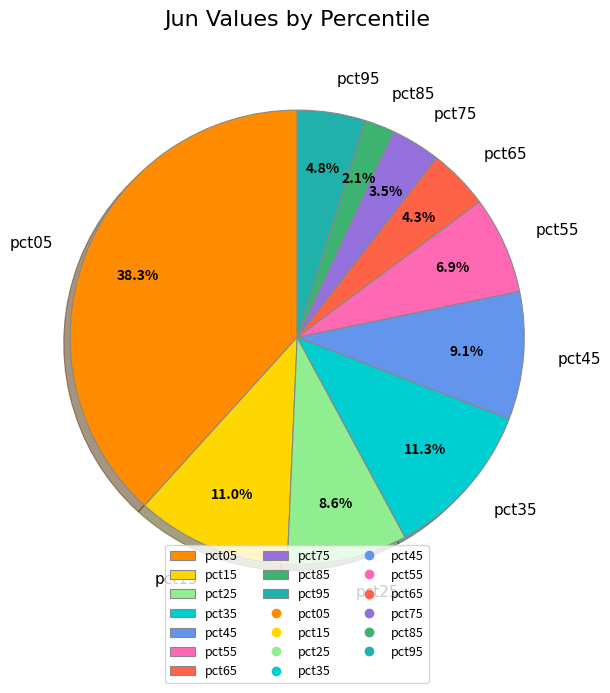

Is it true that pct25 is 9% of the pie?

True